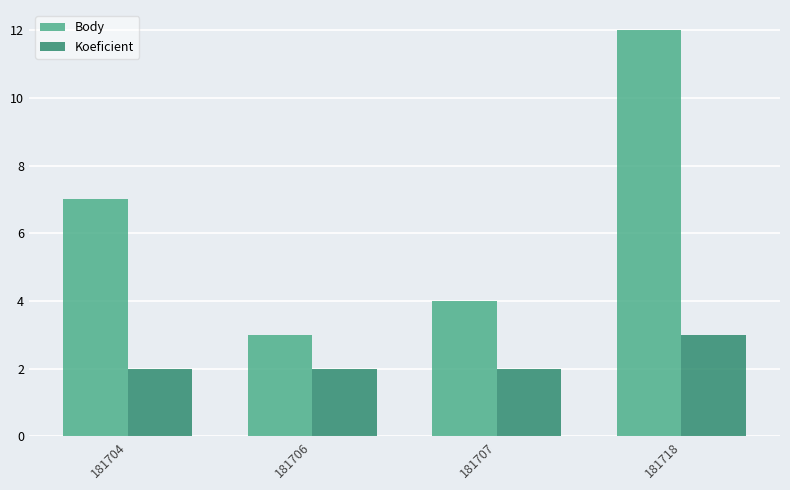

What is the minimum value for Koeficient?

2